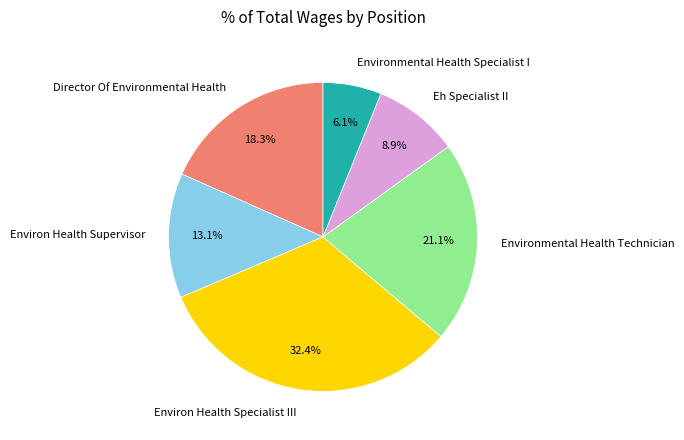

Is there a majority slice in this chart?

No